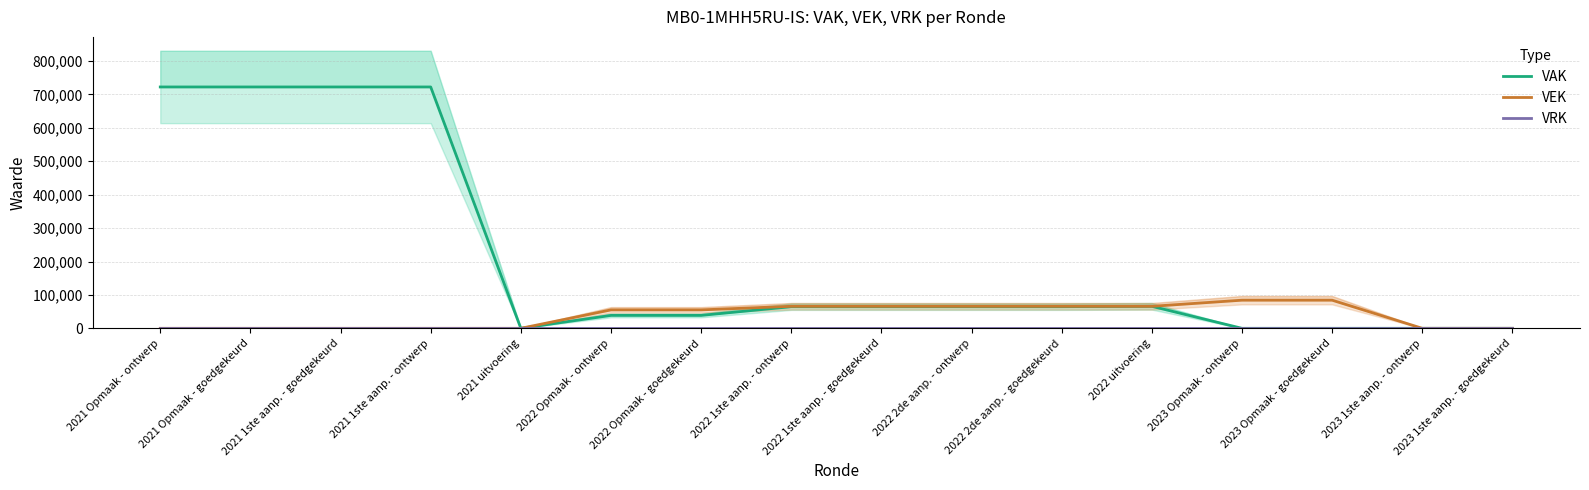

What is the label of the 13th point from the right?

2021 1ste aanp. - ontwerp